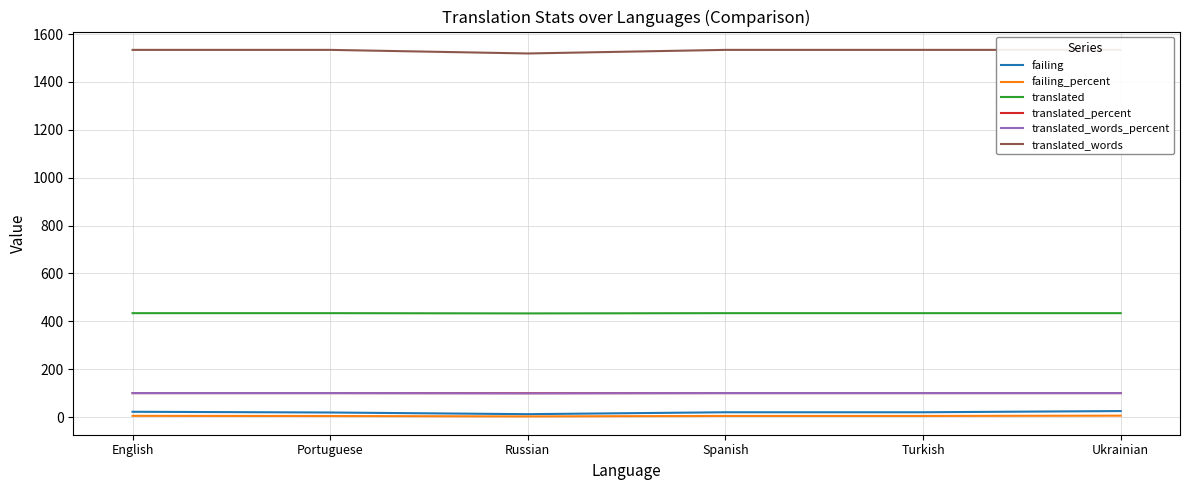

At how many categories does at least one series exceed 1330?

6